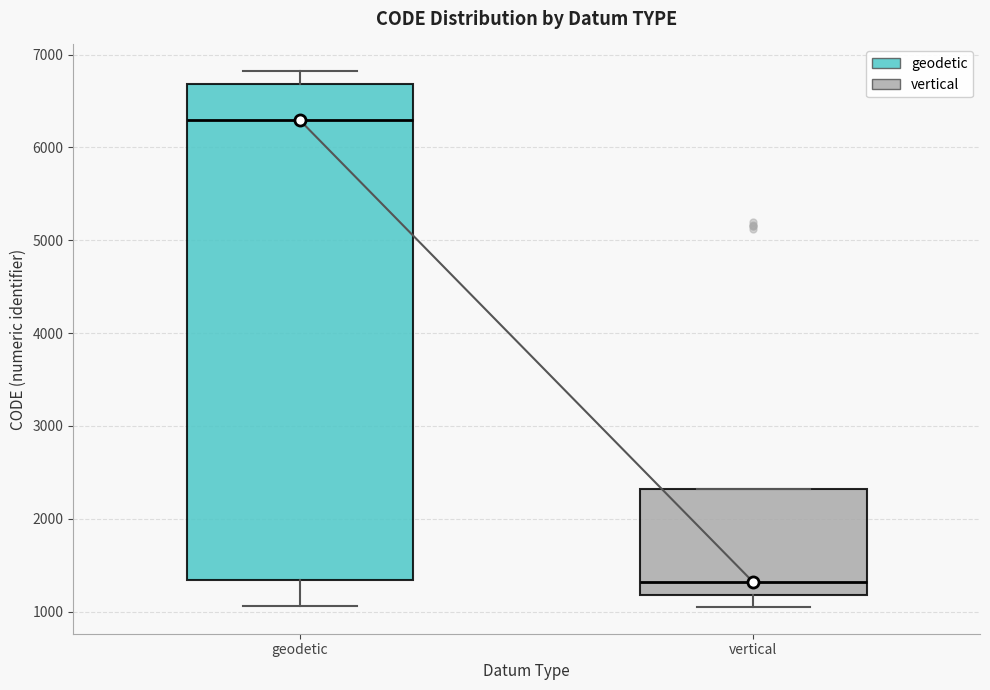

Where is the lower edge of the box for vertical on the y-axis? The values are not printed on the chart, so give them approximately, as read against the axis.

1200